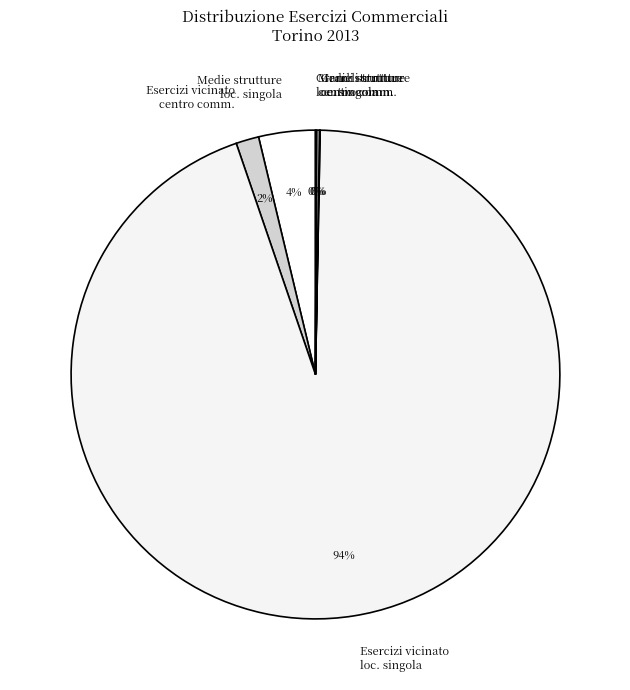

To the nearest percent, what is the difference between the largest and smallest slice percentages?

94%